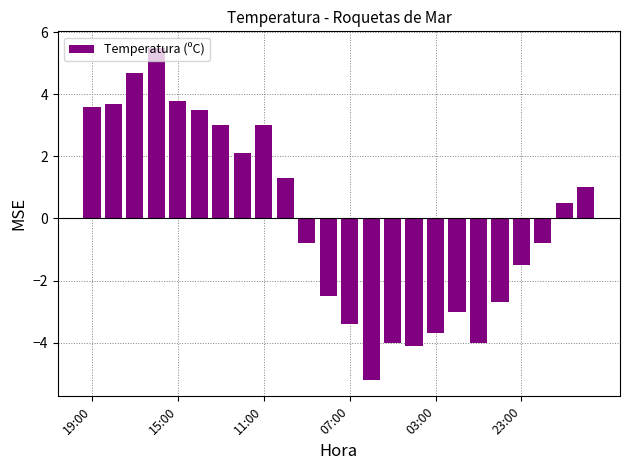

Count the number of values greater than 0.

12